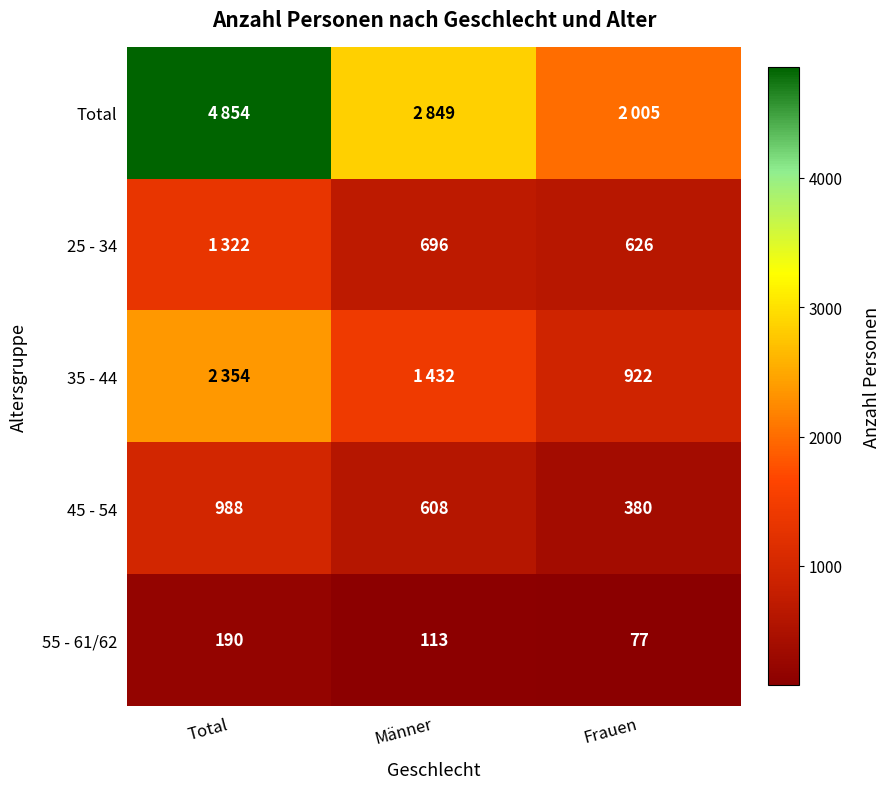

True or false: 25 - 34 has a value of 882 at Frauen.

False